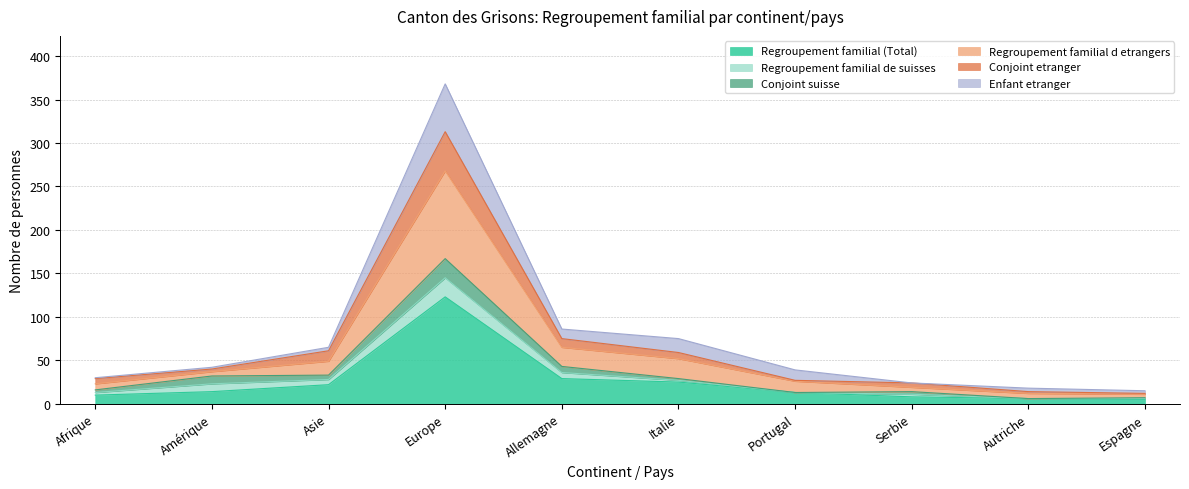

What is the minimum value shown in the chart?

5